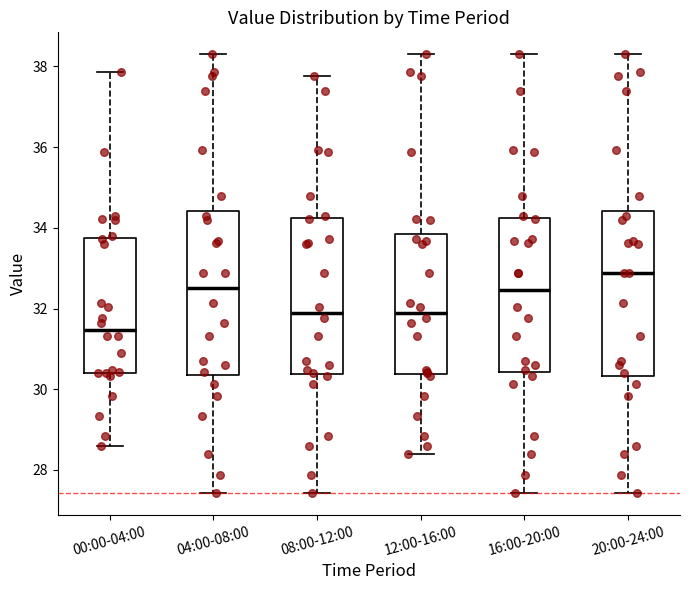

Which box's median line is the highest?

20:00-24:00